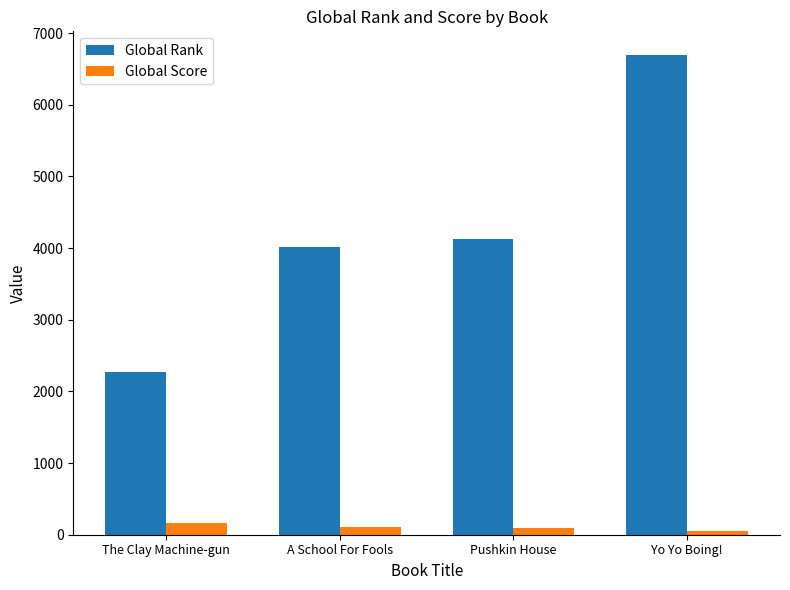

What is the difference between the Global Score values at Yo Yo Boing! and The Clay Machine-gun?

106